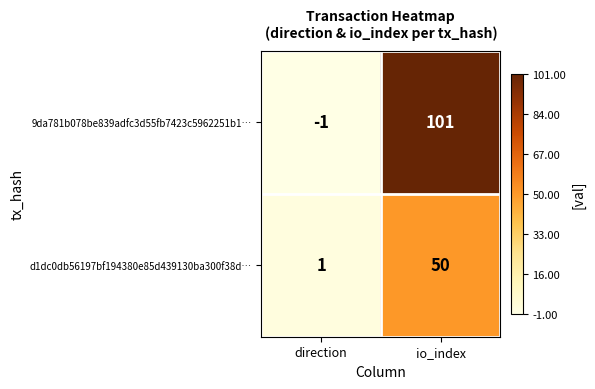

What is the sum of all 9da781b078be839adfc3d55fb7423c5962251b1… values?

100